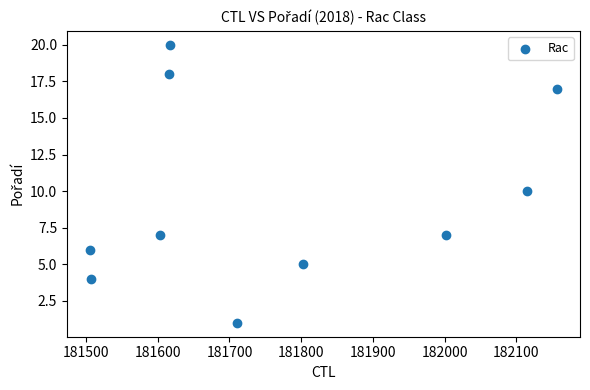

What is the range of Y values (max minus min)?

19